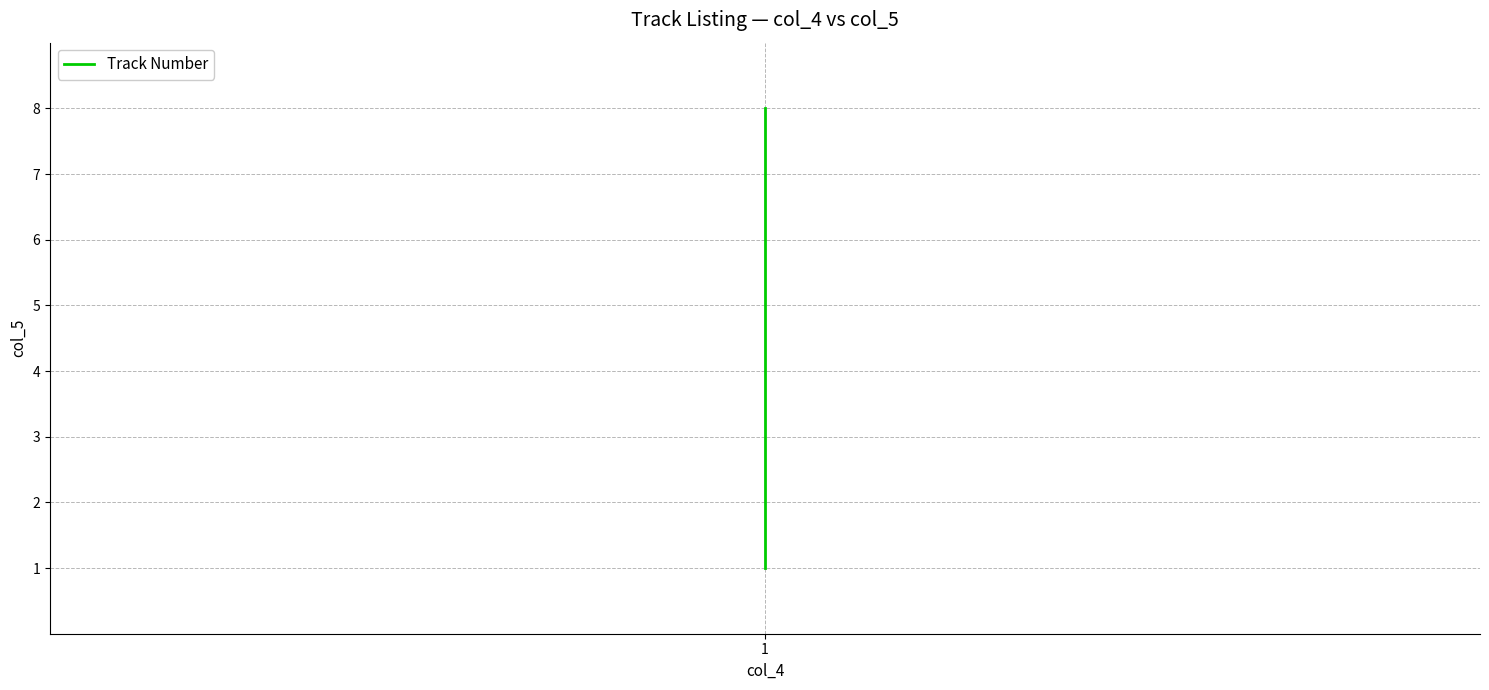

What is the difference between the values at 7 and 6?

1